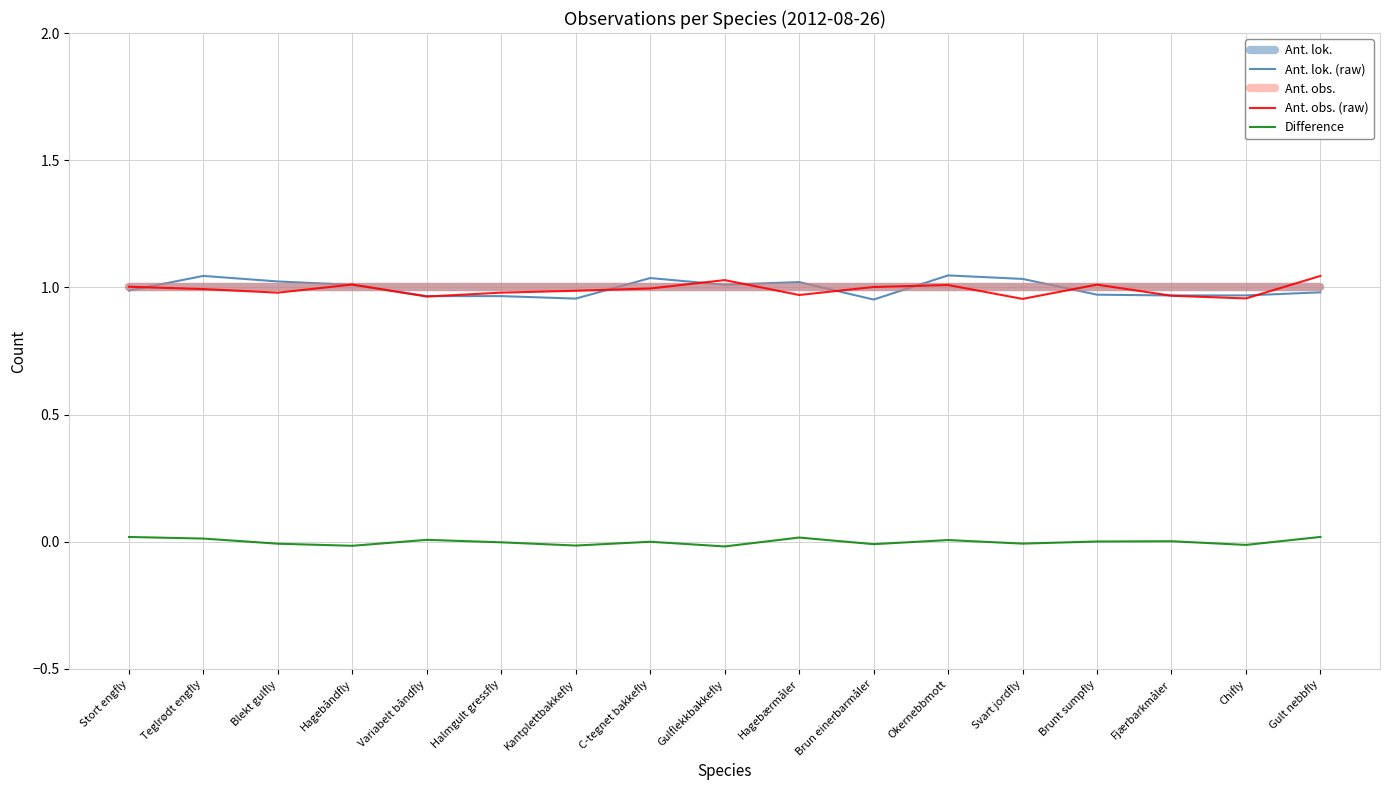

The Ant. obs. (raw) series shows 0.3 at Brun einerbarmåler. True or false?

False